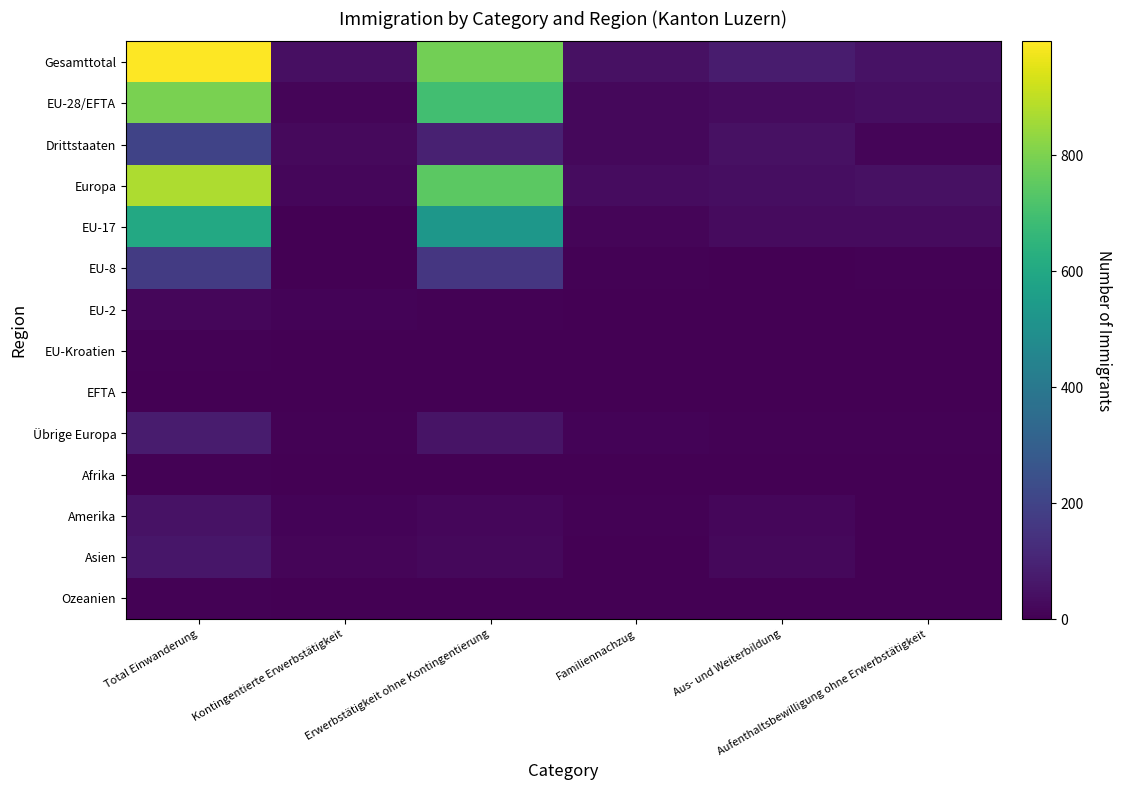

Which series has the largest range (max minus min)?

Gesamttotal